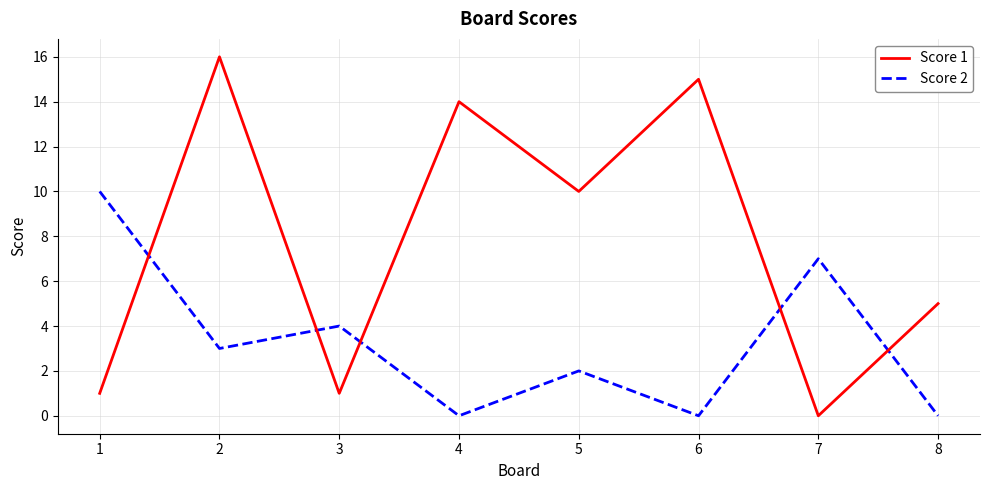

Is the value of Score 2 at 5 greater than the value of Score 1 at 3?

Yes